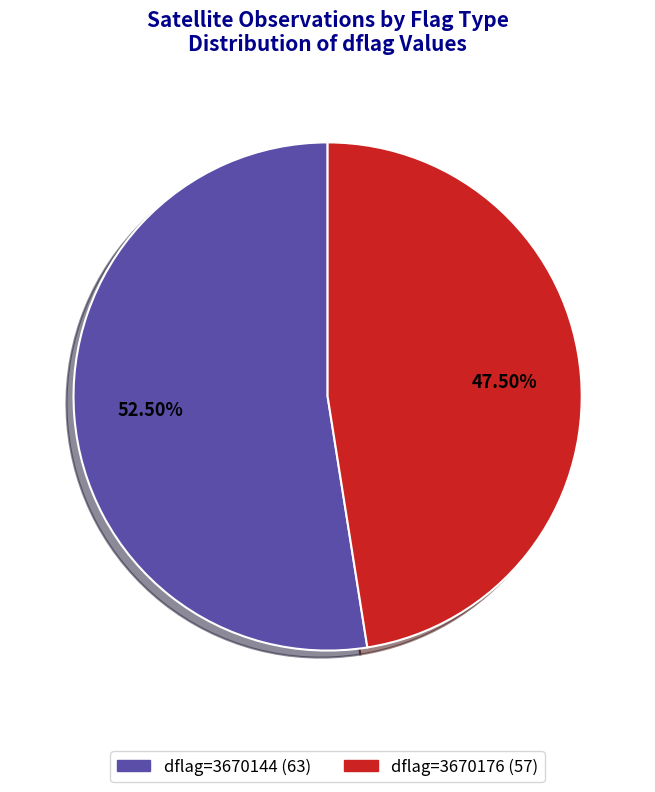

Does any single category account for the majority?

Yes